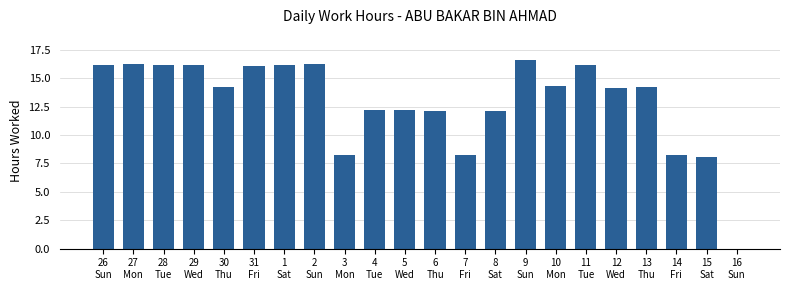

What is the maximum value shown in the chart?

16.6